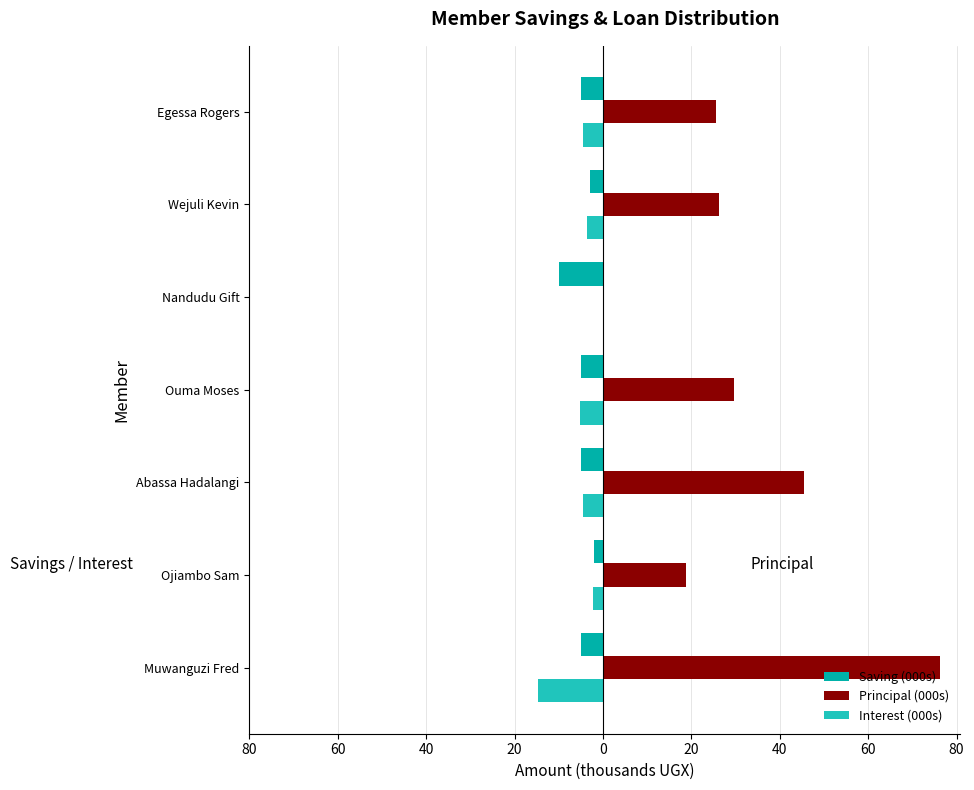

What is the value of the Saving (000s) bar at the 4th from the left?

-5.0